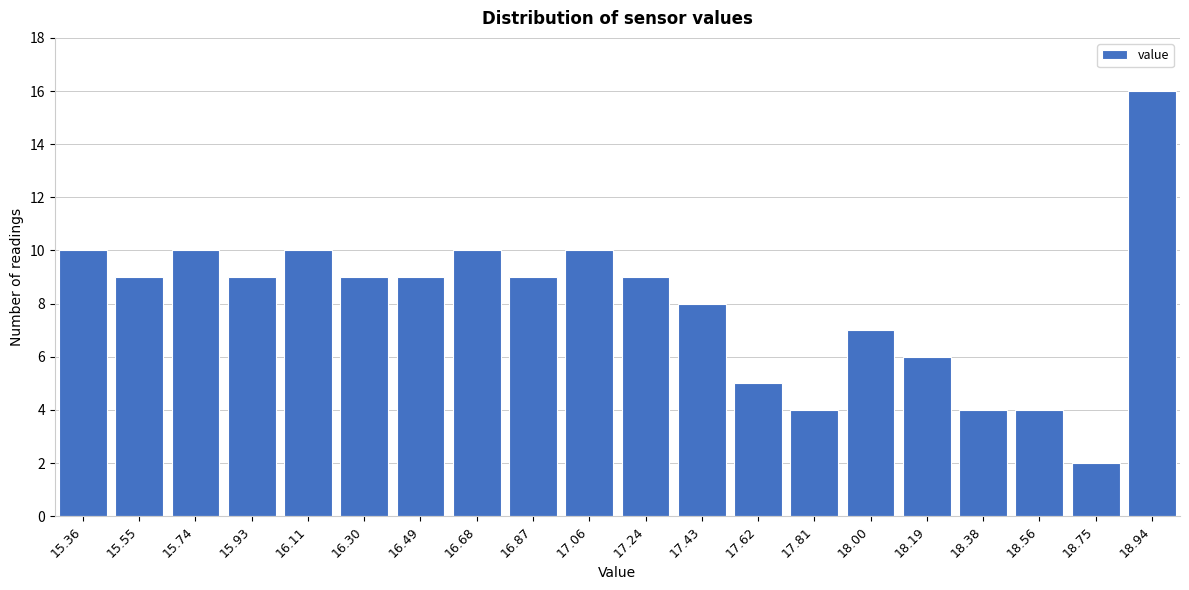

Reading right to left, extract all data points from this chart.

18.94=16	18.75=2	18.56=4	18.38=4	18.19=6	18.00=7	17.81=4	17.62=5	17.43=8	17.24=9	17.06=10	16.87=9	16.68=10	16.49=9	16.30=9	16.11=10	15.93=9	15.74=10	15.55=9	15.36=10